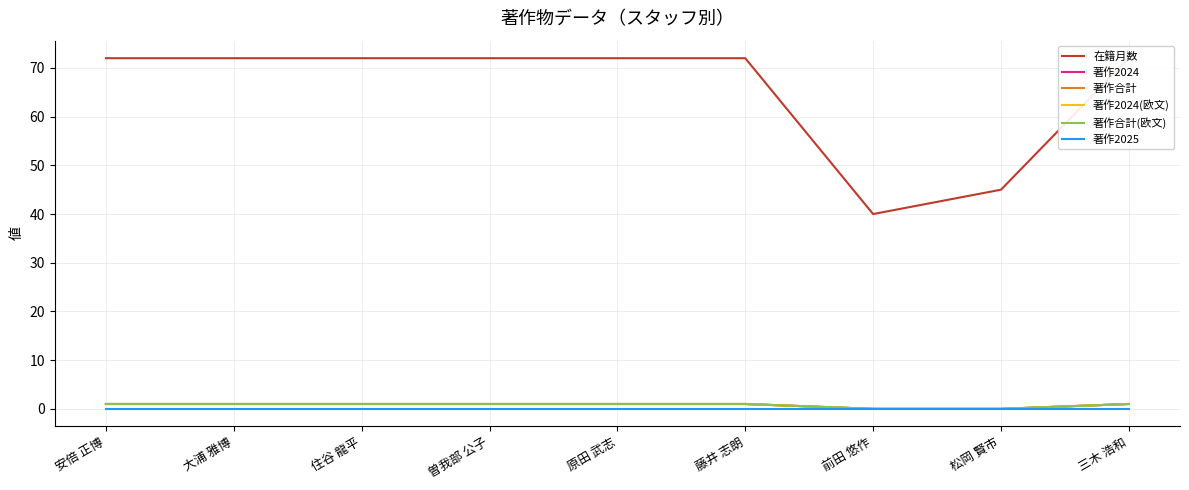

How many distinct data groups are displayed?

6